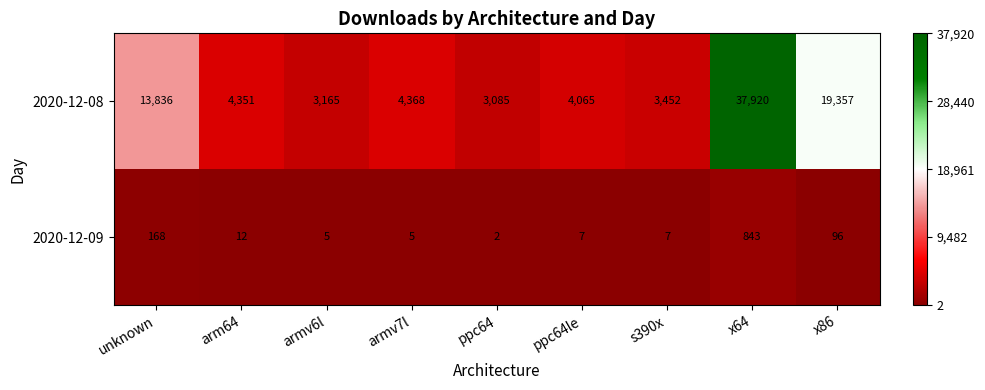

The value of 2020-12-09 at unknown is 73. True or false?

False